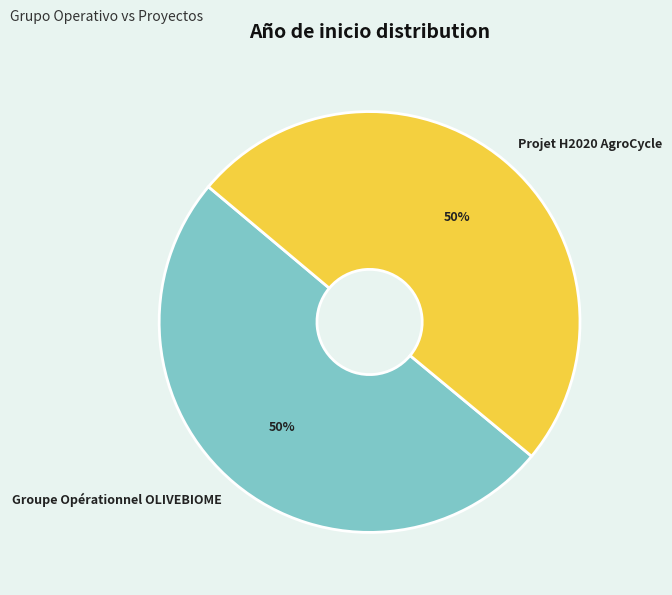

To the nearest percent, what is the combined percentage of Groupe Opérationnel OLIVEBIOME and Projet H2020 AgroCycle?

100%